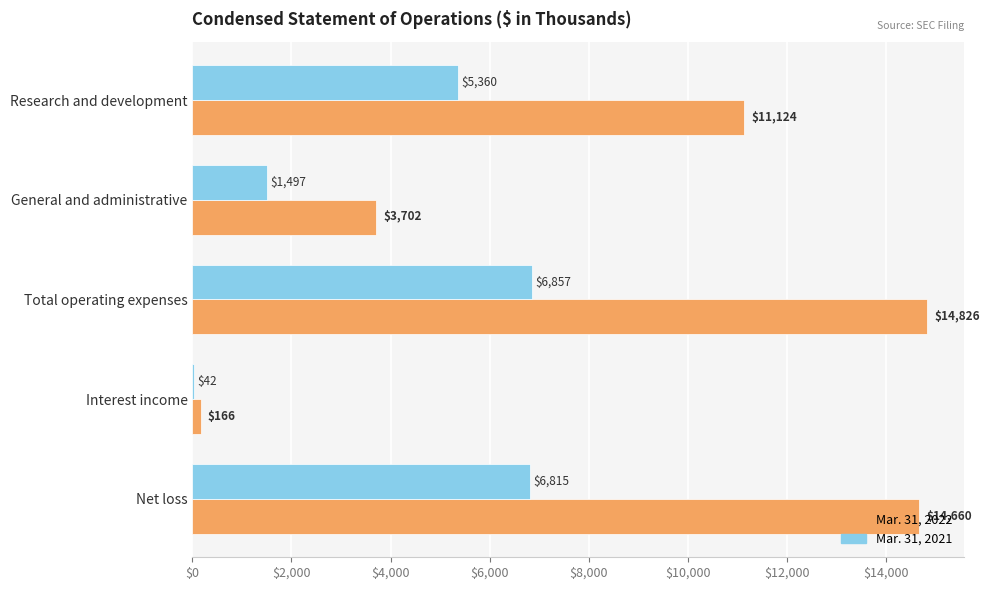

What is the maximum value for Mar. 31, 2021?

6857